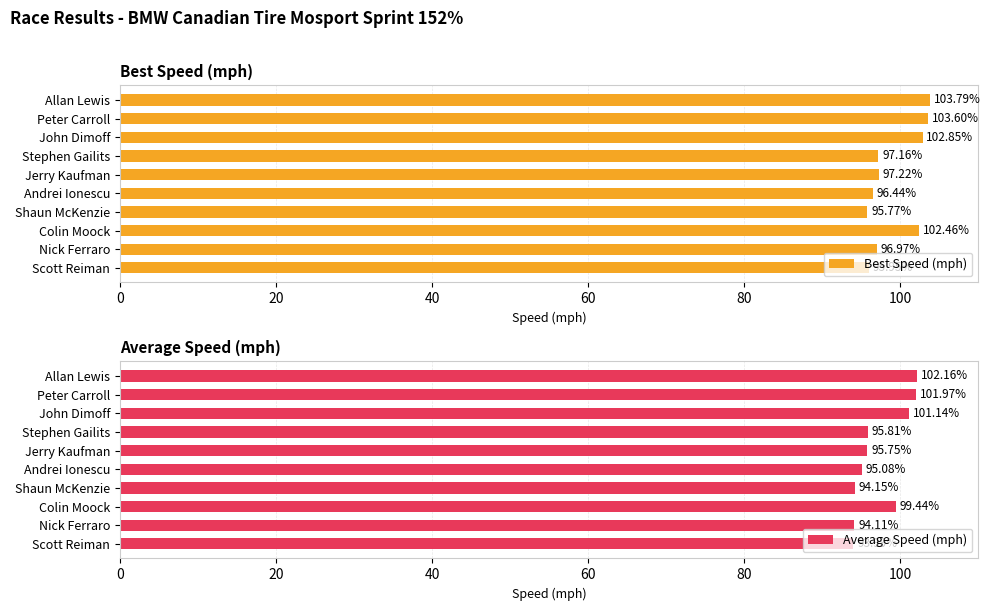

How many values in the Average Speed (mph) series exceed 95?

7